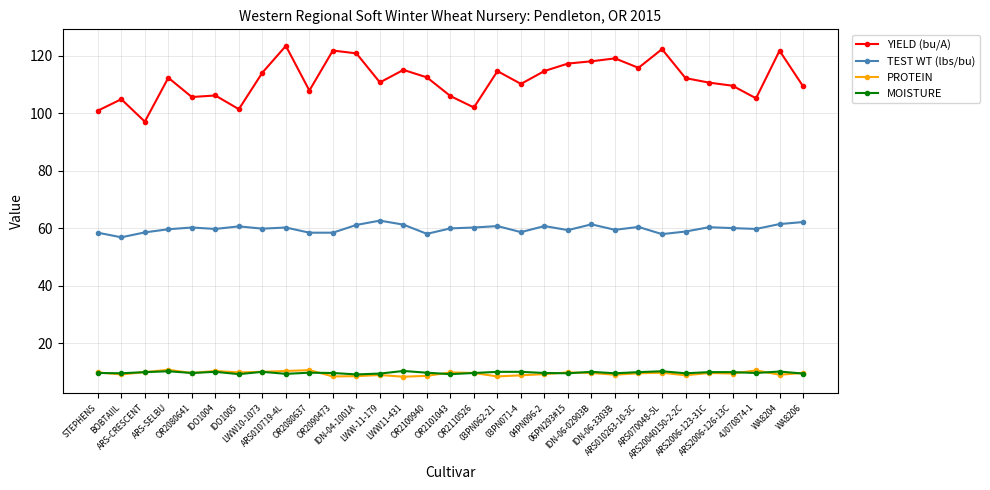

At which label does YIELD (bu/A) reach its minimum?

ARS-CRESCENT